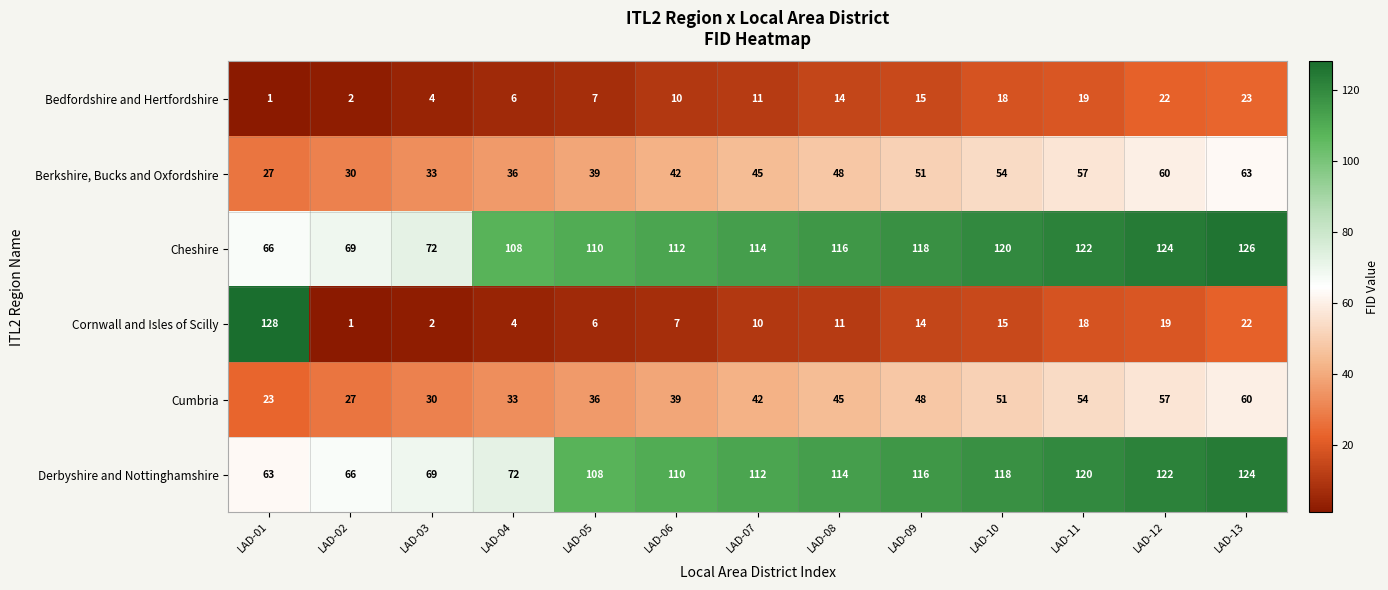

Count the number of data series in this chart.

6